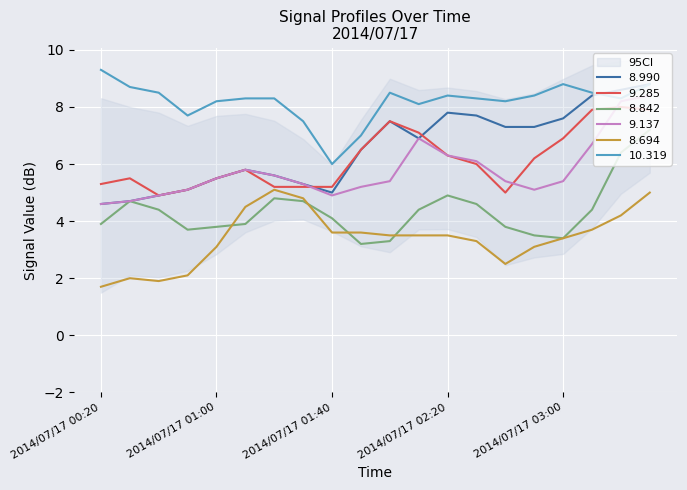

Which series has the largest total across all categories?

10.319